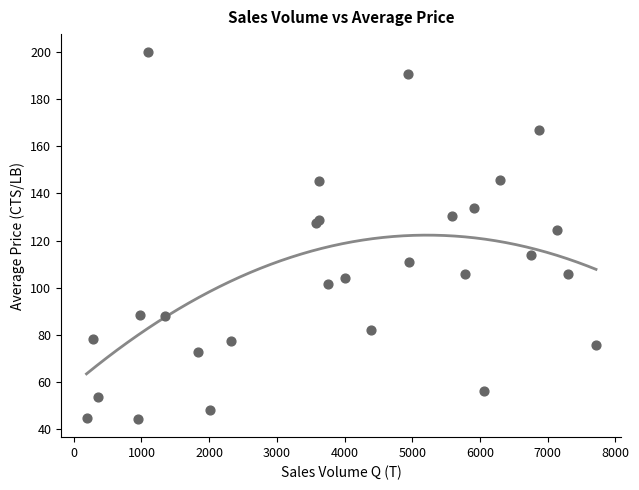

What Y value in the scatter plot is closest to 122?

124.3